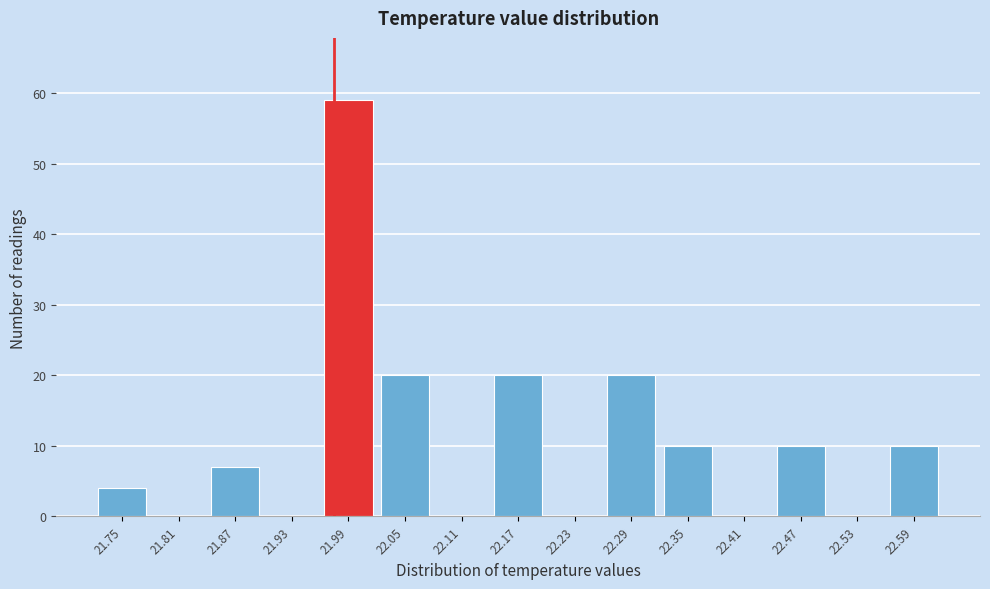

Reading right to left, what are all the values shown in this chart?

22.59=10	22.53=0	22.47=10	22.41=0	22.35=10	22.29=20	22.23=0	22.17=20	22.11=0	22.05=20	21.99=59	21.93=0	21.87=7	21.81=0	21.75=4